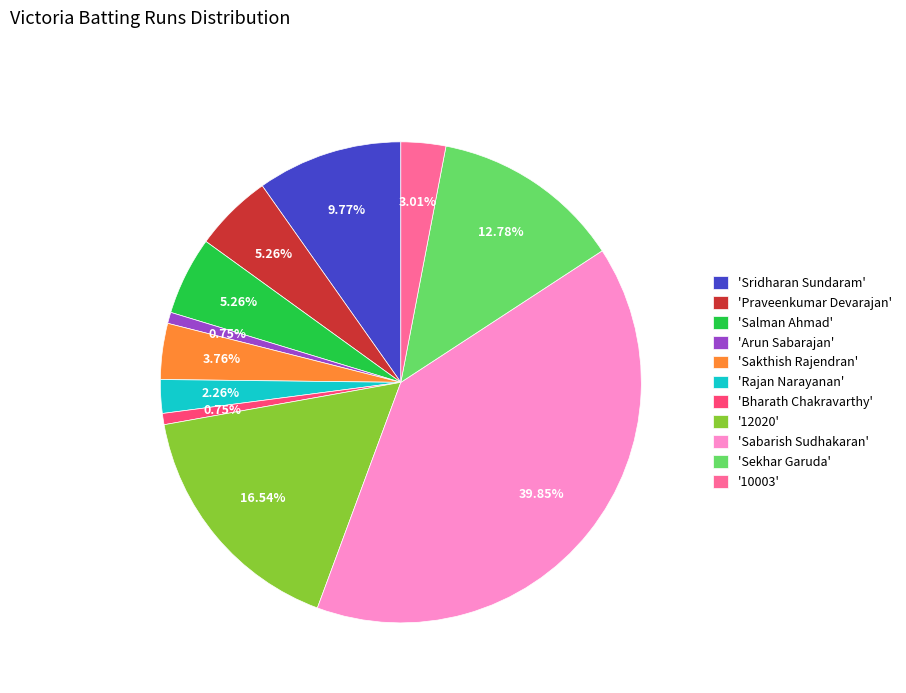

How many segments does this pie chart have?

11